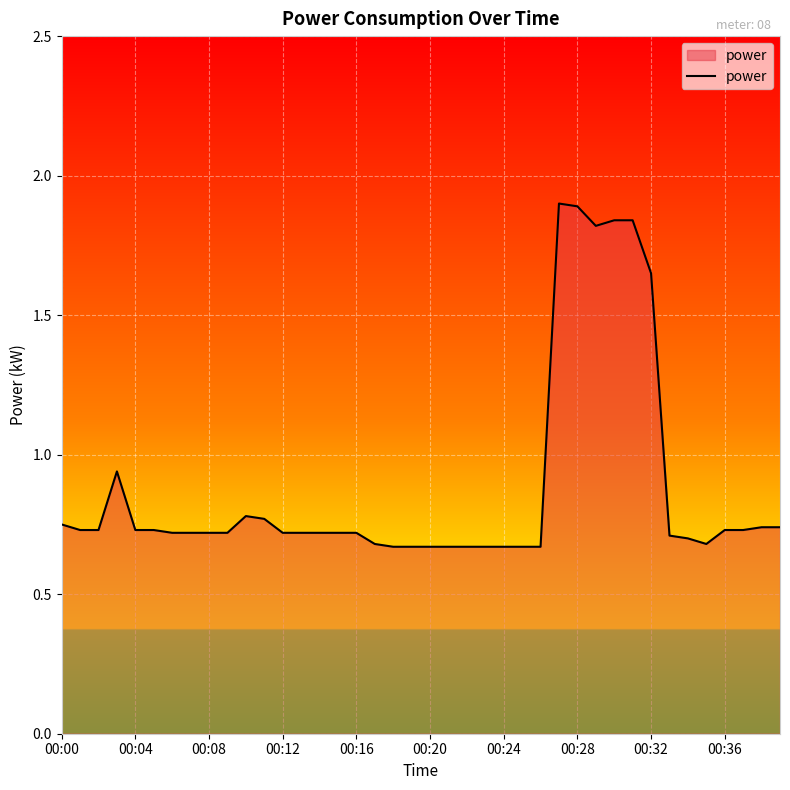

What is the greatest value displayed?

1.9